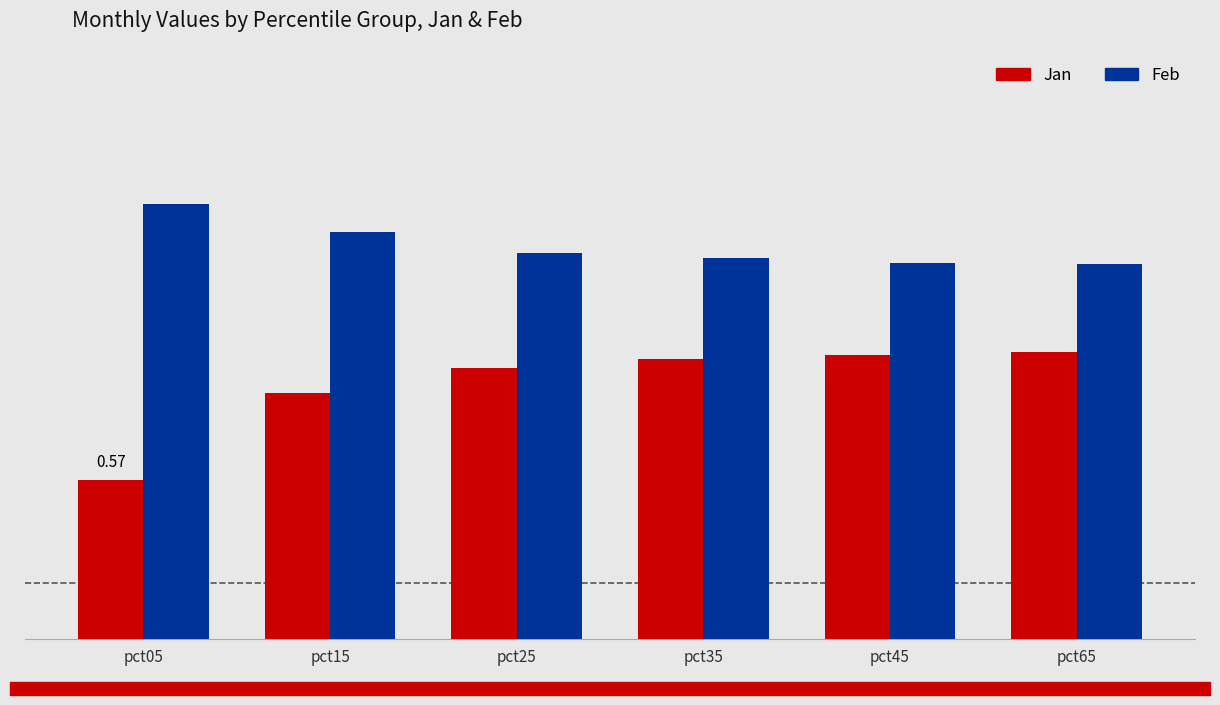

What are all the series names shown in the legend?

Jan, Feb